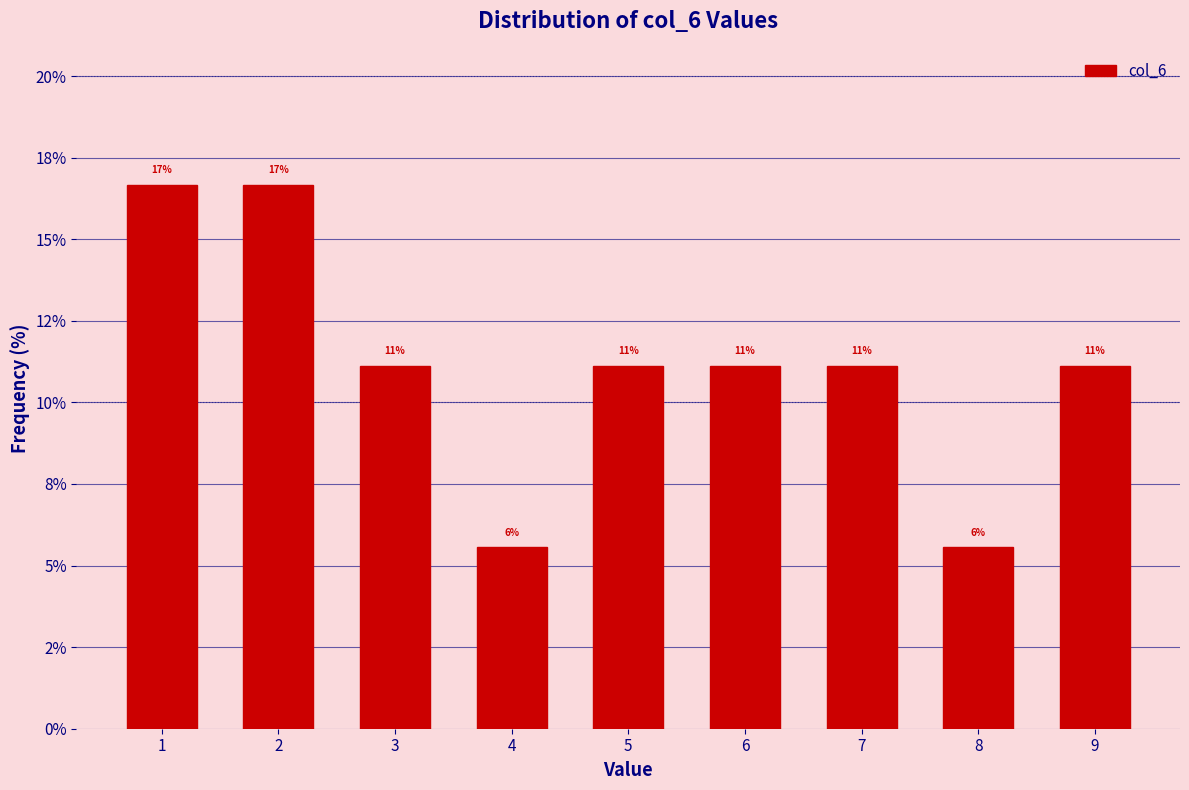

Does the chart contain any negative values?

No